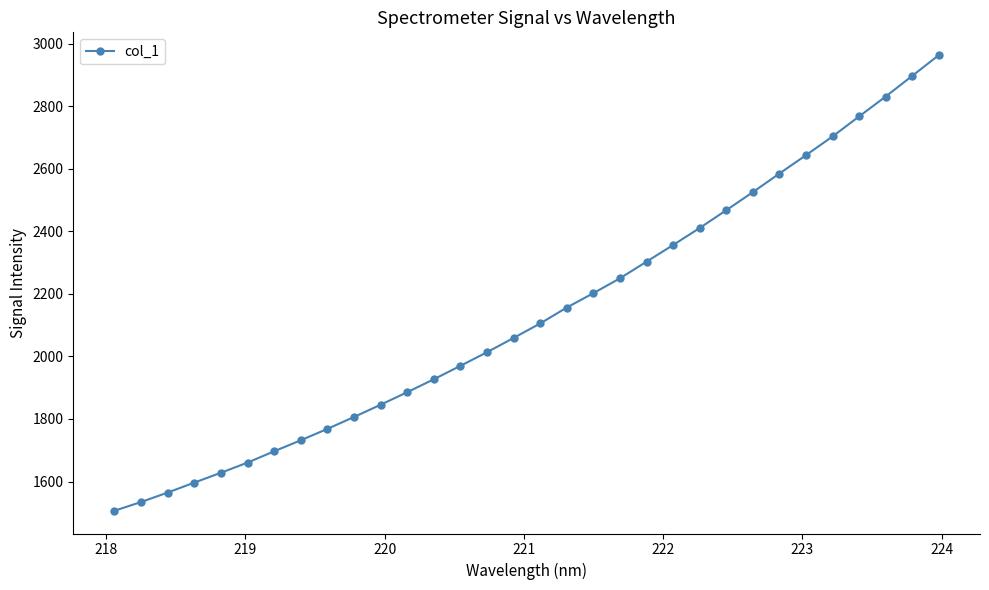

Reading right to left, list all the values displayed in this chart.

2963.1	2896.8	2830.7	2767.1	2703.1	2643.2	2584.6	2525.0	2467.3	2410.4	2356.1	2302.8	2249.6	2202.1	2156.2	2105.3	2059.0	2013.3	1969.8	1926.8	1885.5	1845.5	1806.3	1768.2	1731.9	1696.6	1660.6	1628.0	1596.5	1564.7	1534.5	1506.6